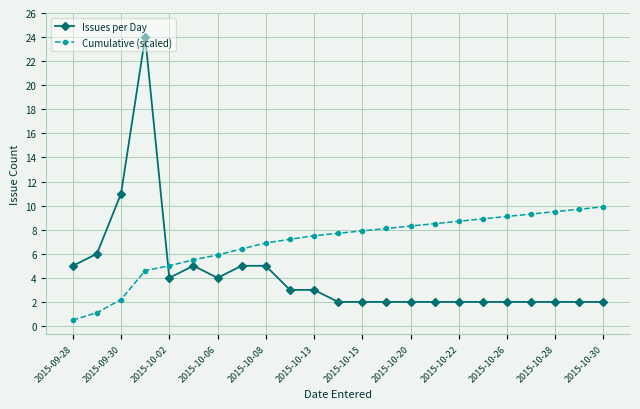

What is the value of the Issues per Day point at the 3rd from the left?

11.0